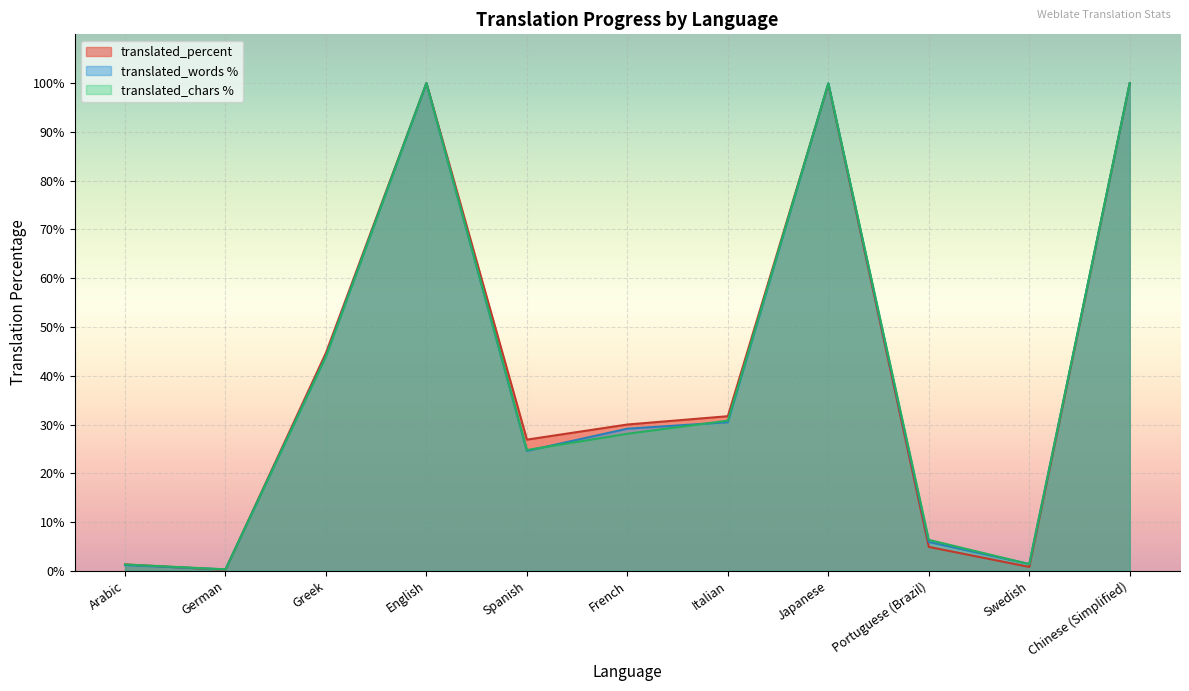

At which category does the chart reach its minimum across all series?

German